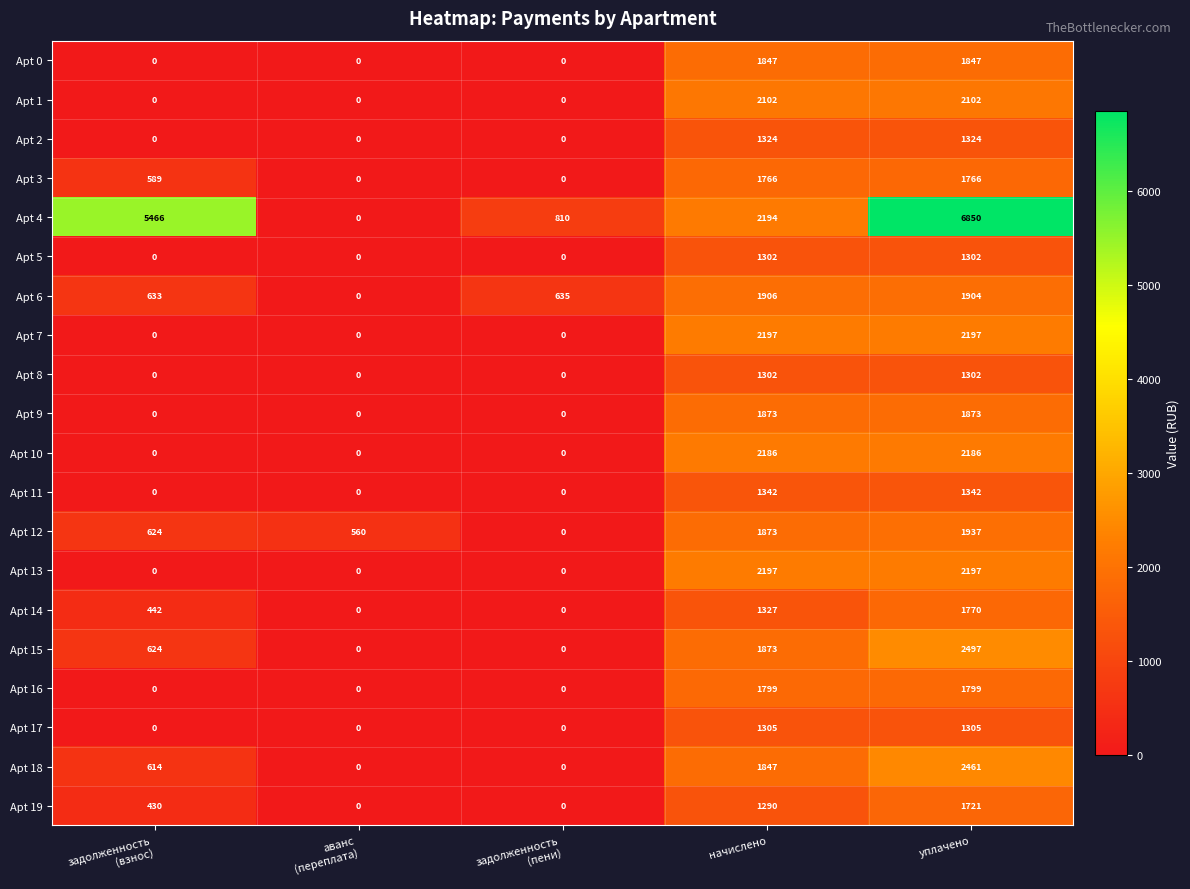

The value of Apt 18 at начислено is 2733. True or false?

False